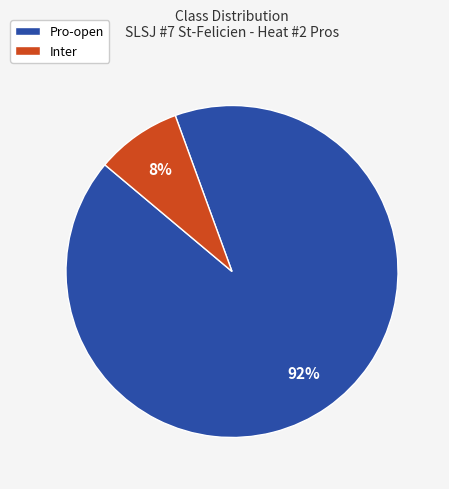

True or false: Inter accounts for 8% of the total.

True